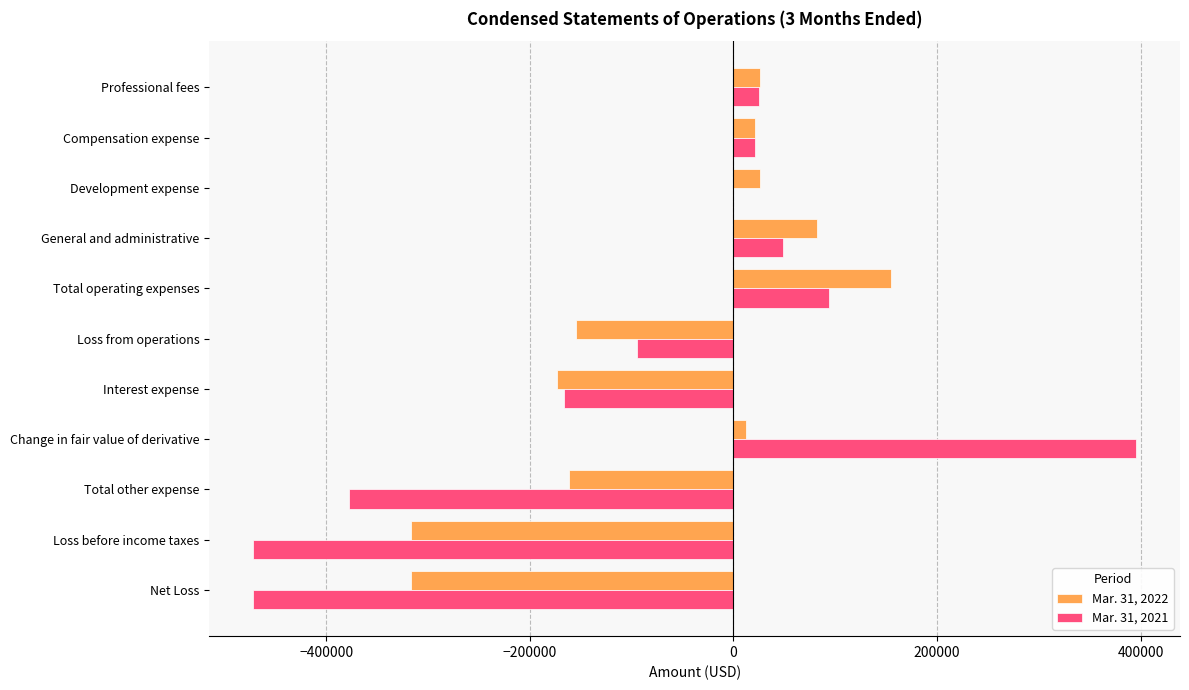

At which label does Mar. 31, 2022 reach its peak?

Total operating expenses